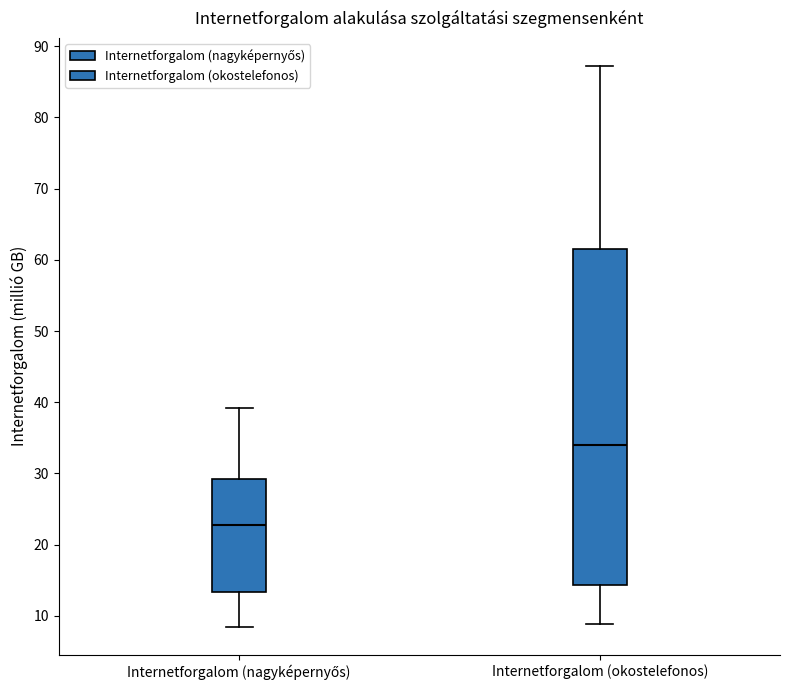

Where does the lower whisker of the box for Internetforgalom (okostelefonos) end on the y-axis? The values are not printed on the chart, so give them approximately, as read against the axis.

9